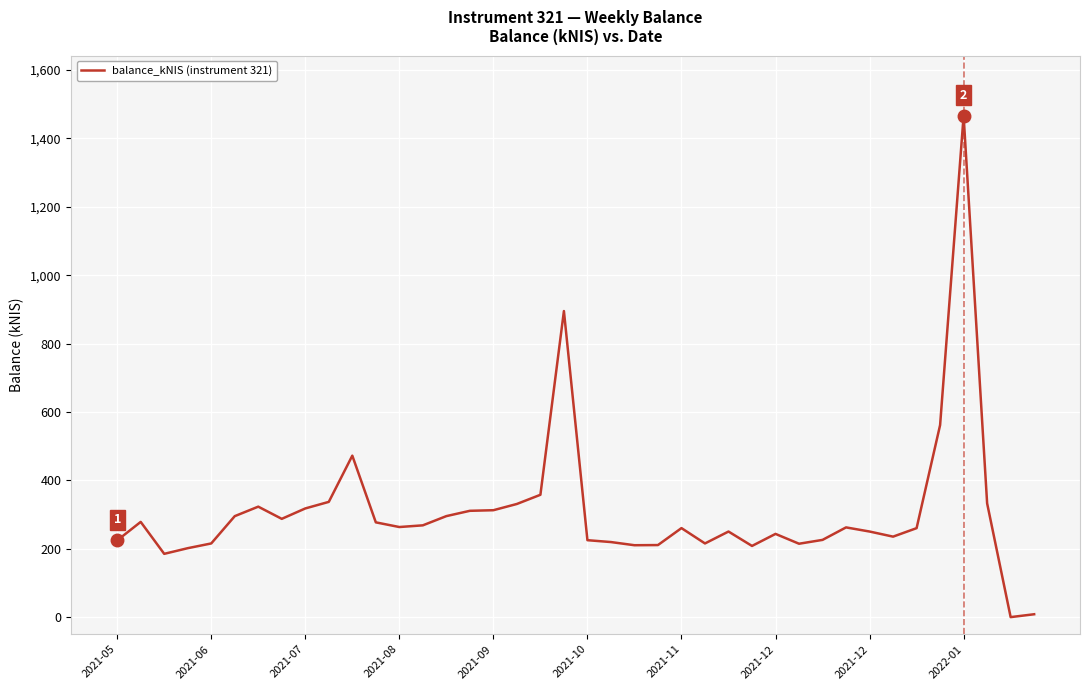

What is the greatest value displayed?

1466.4